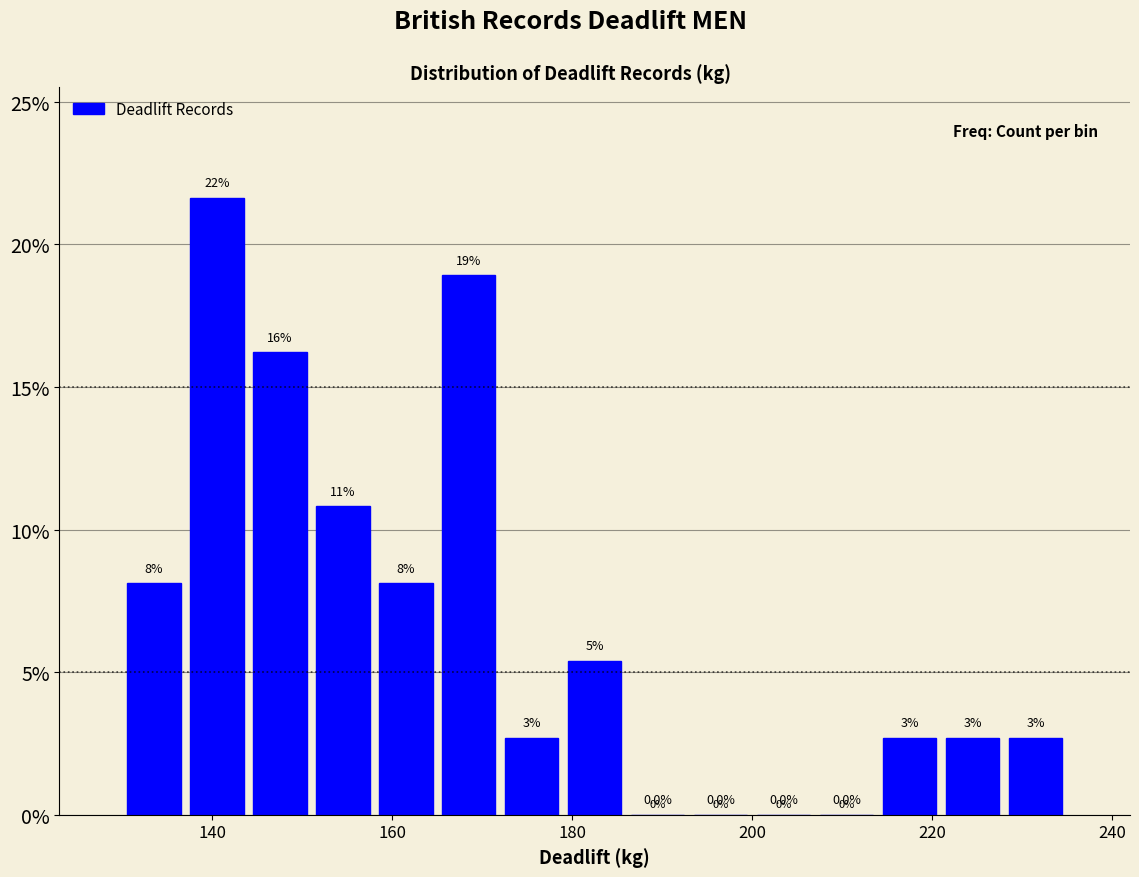

Around what value on the x-axis is the tallest bar? Give the approximate position of its centre, as read against the axis.

140